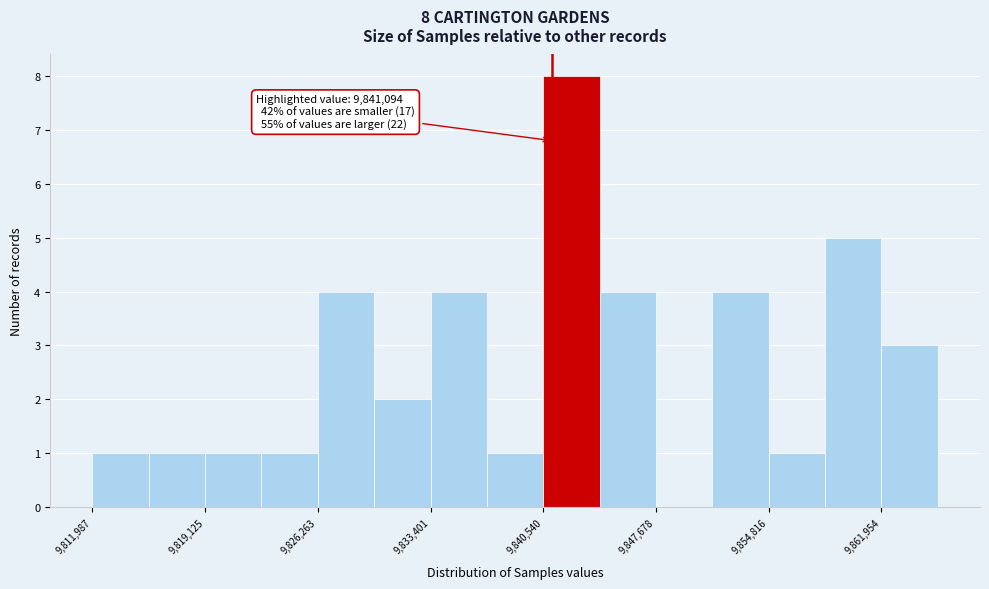

Around what value on the x-axis is the tallest bar? Give the approximate position of its centre, as read against the axis.

9842000